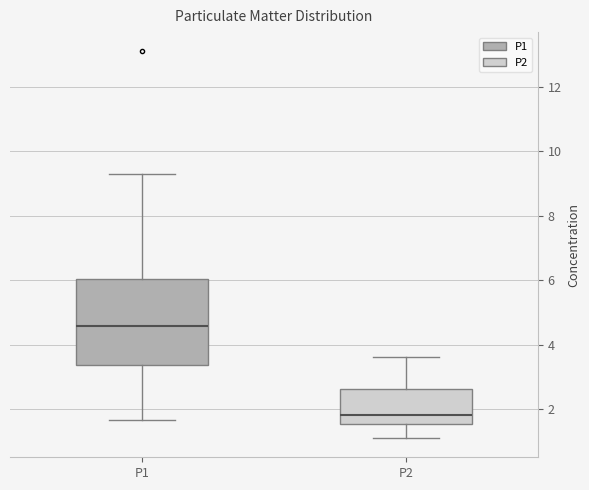

Comparing the boxes themselves (not the whiskers), which one is the tallest?

P1